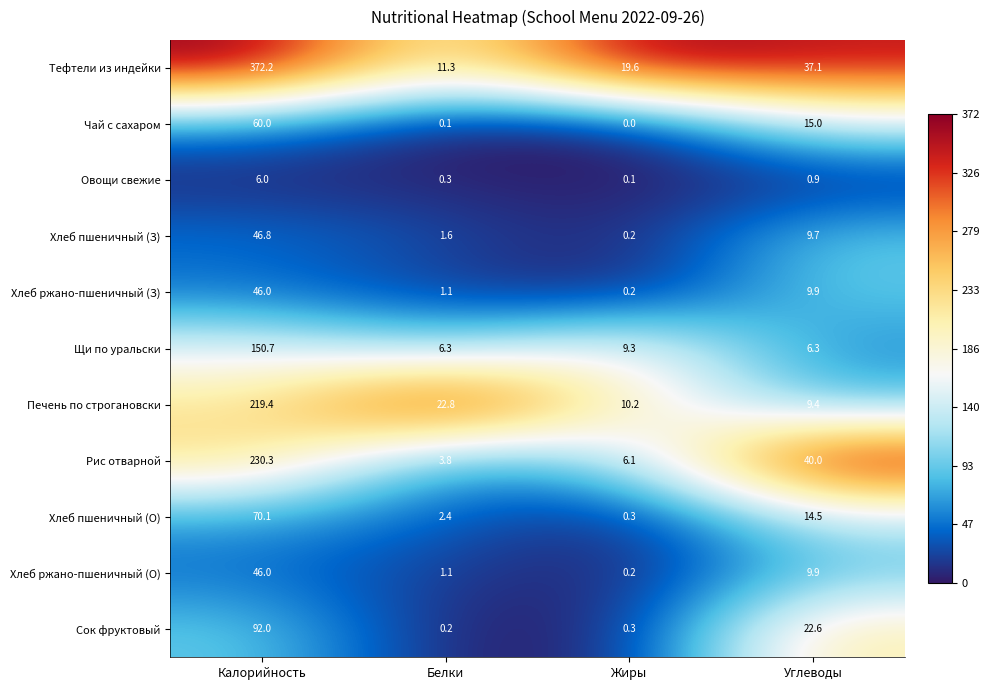

How many categories are shown in the chart?

4